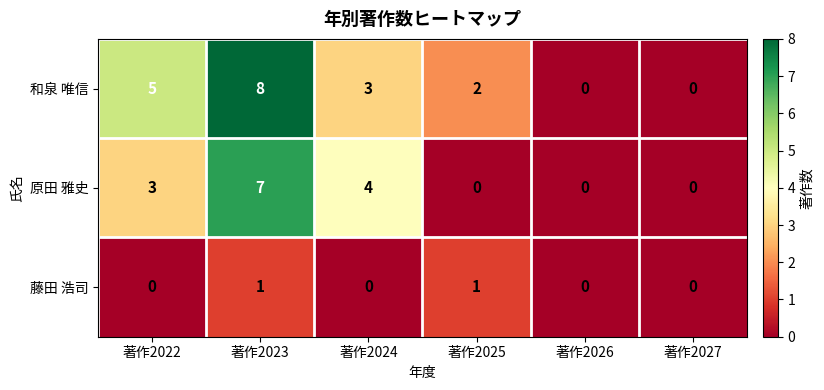

Which series has the largest range (max minus min)?

和泉 唯信